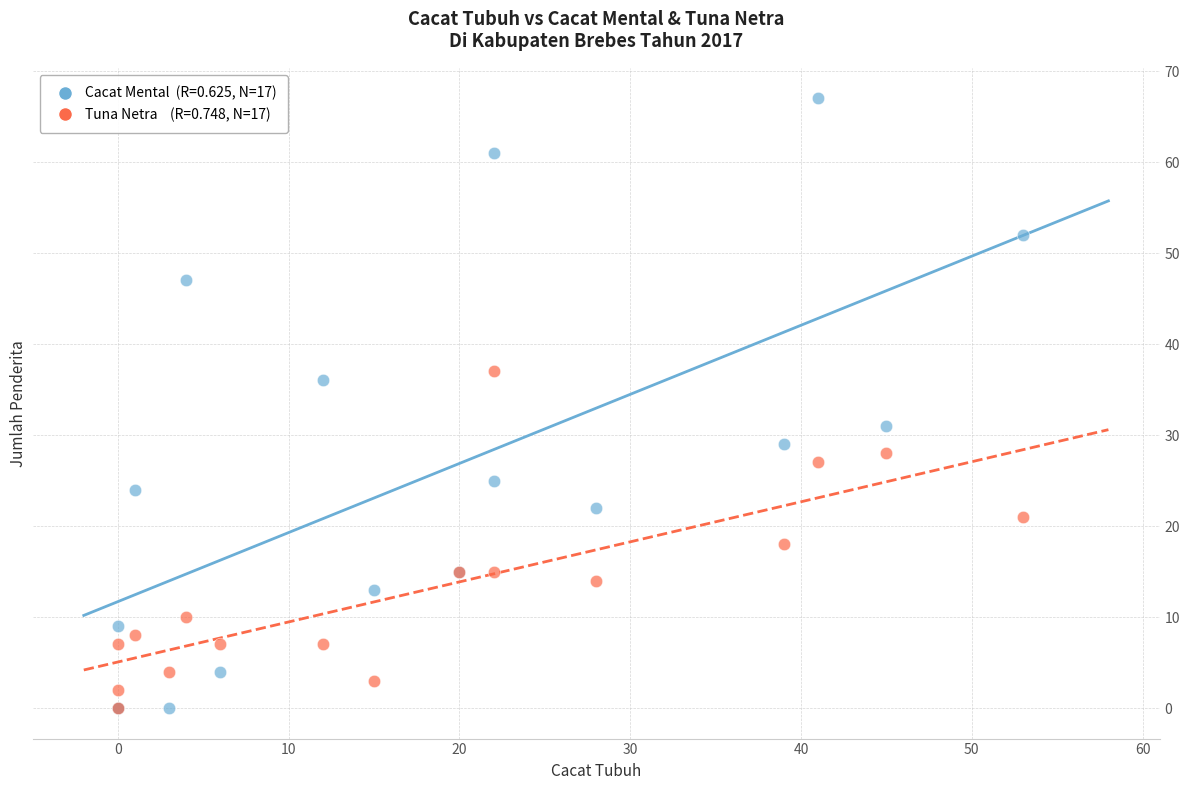

Across all series, what Y value is closest to 33?

31